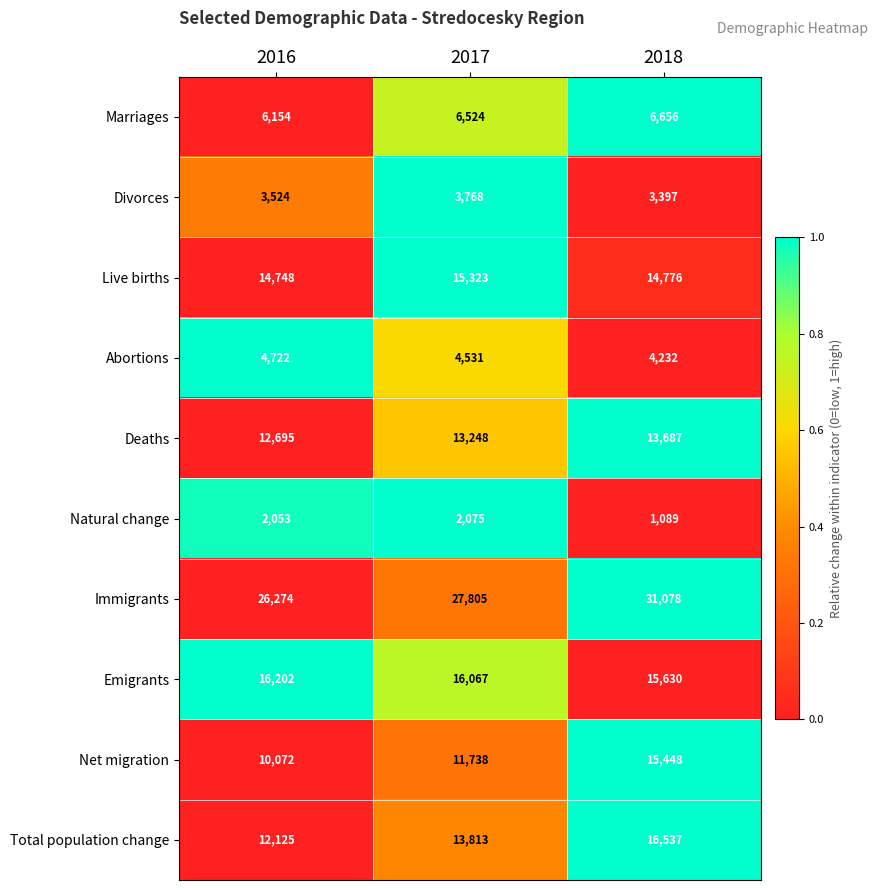

Which series has the largest total across all categories?

Immigrants